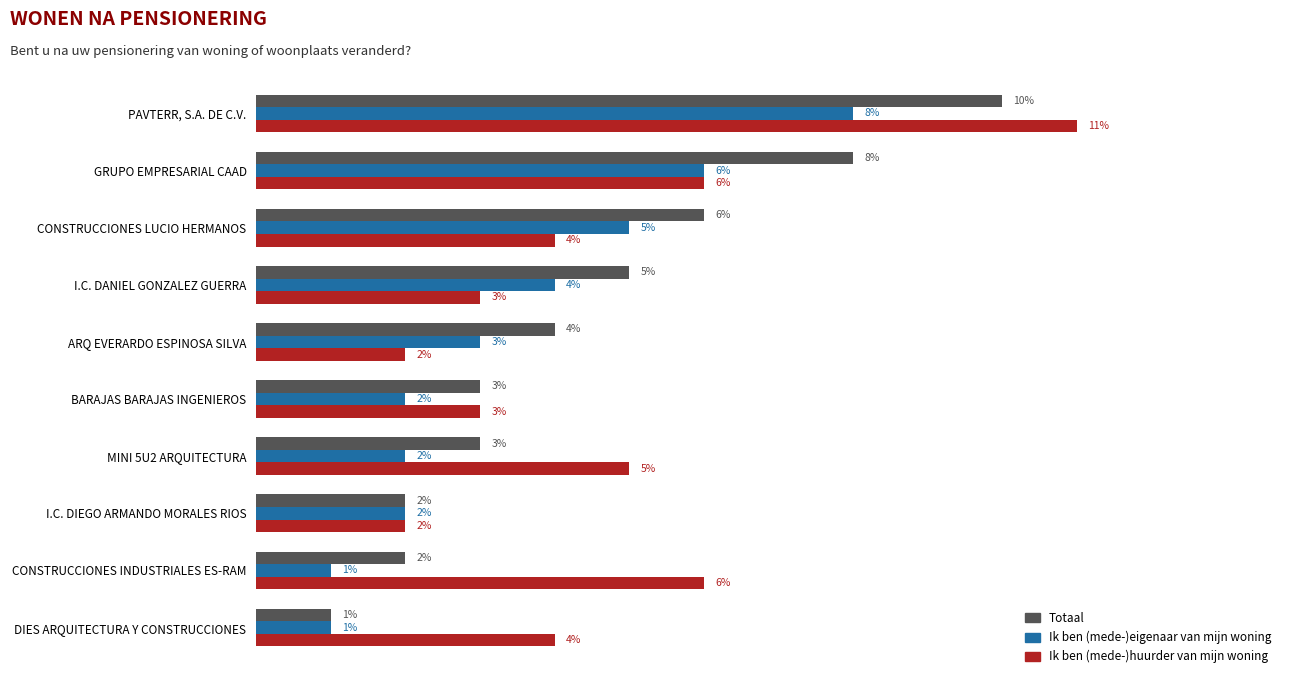

Where is Ik ben (mede-)eigenaar van mijn woning nearest to the value 4?

I.C. DANIEL GONZALEZ GUERRA